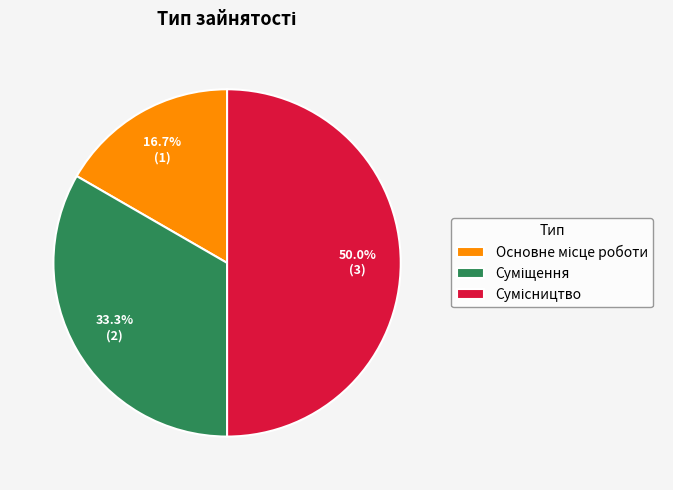

How many segments does this pie chart have?

3